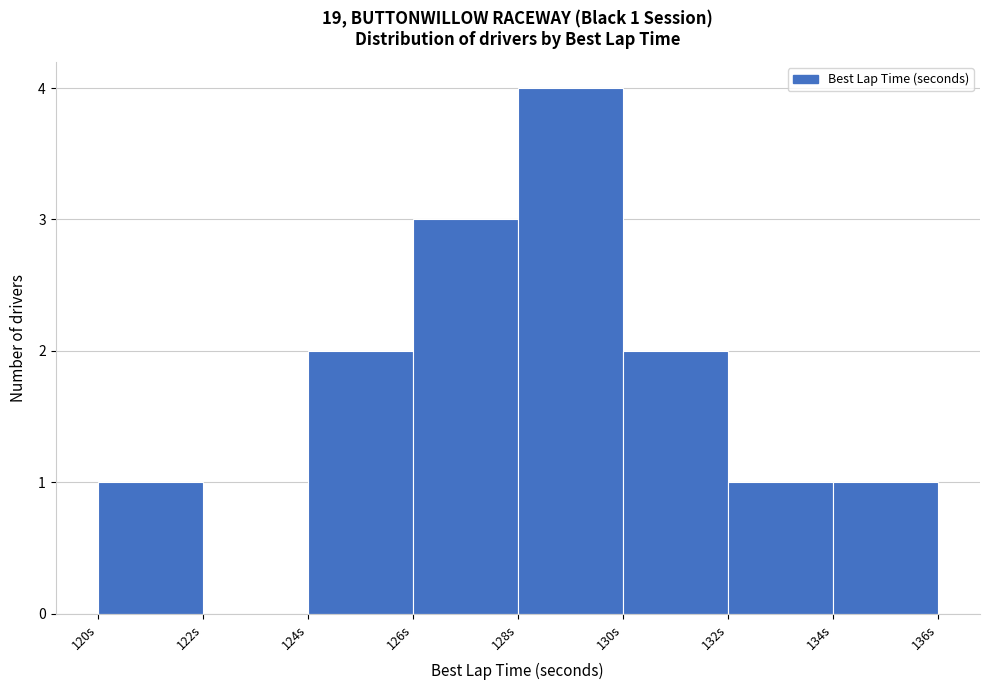

Which range on the x-axis has the tallest bar?

128 to 130